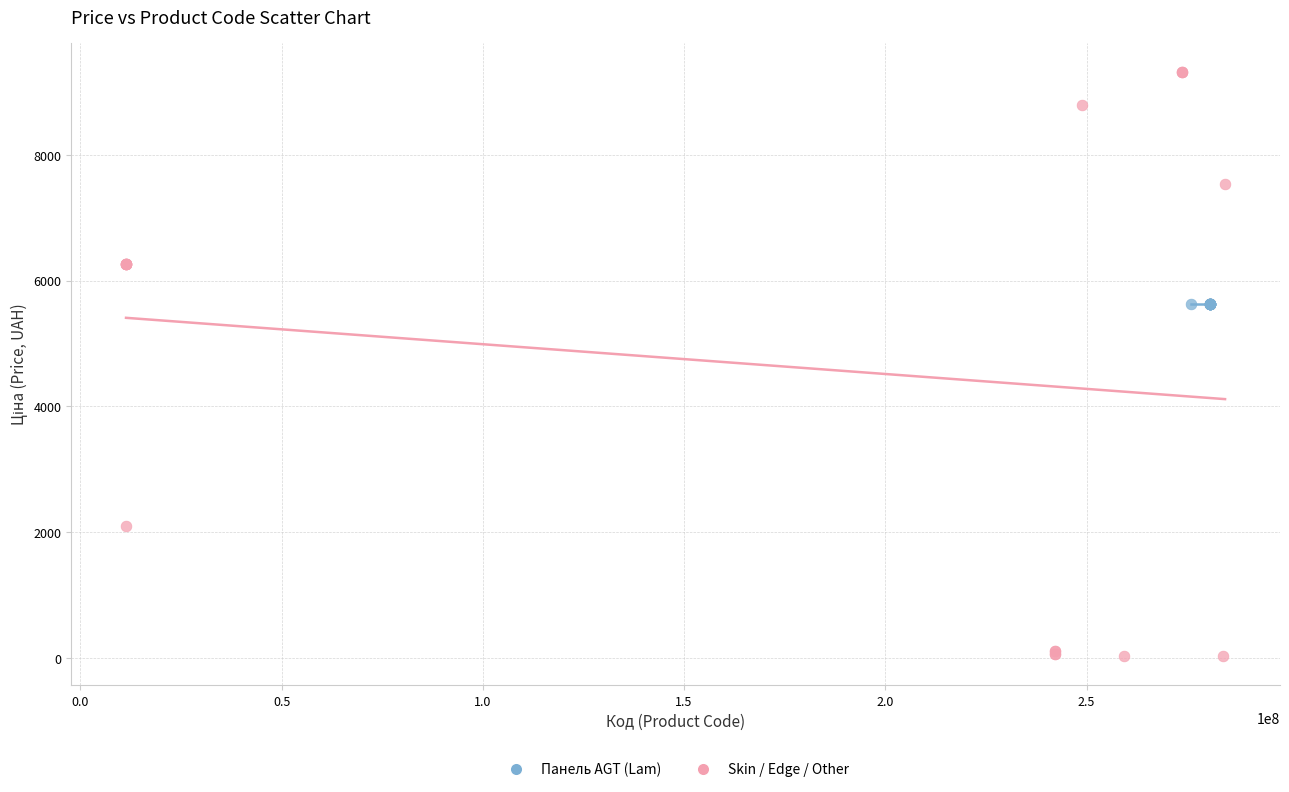

Which series contains the highest Y value?

Skin / Edge / Other